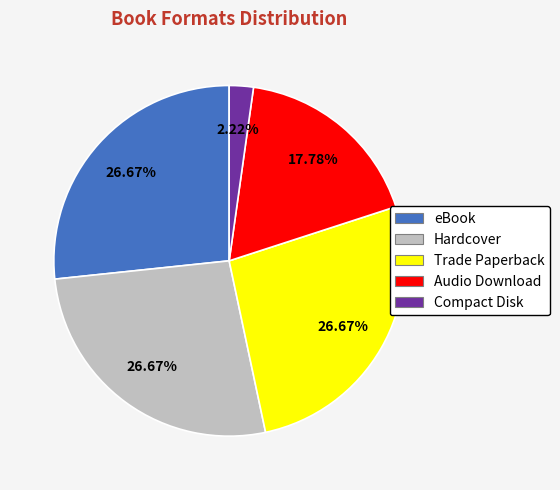

How many segments does this pie chart have?

5